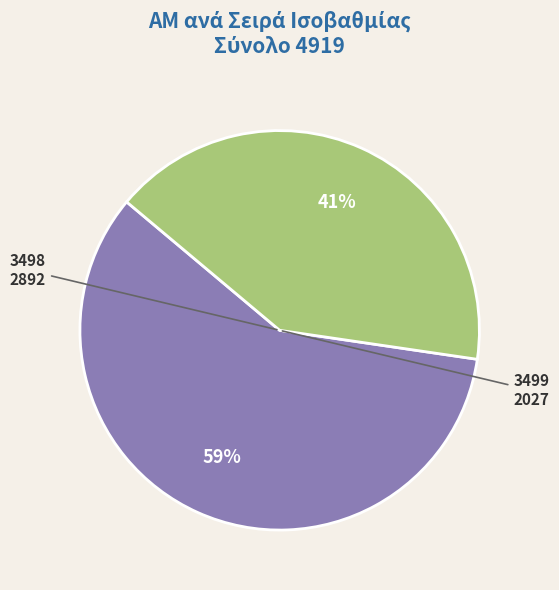

Is there any slice that represents more than half of the pie?

Yes